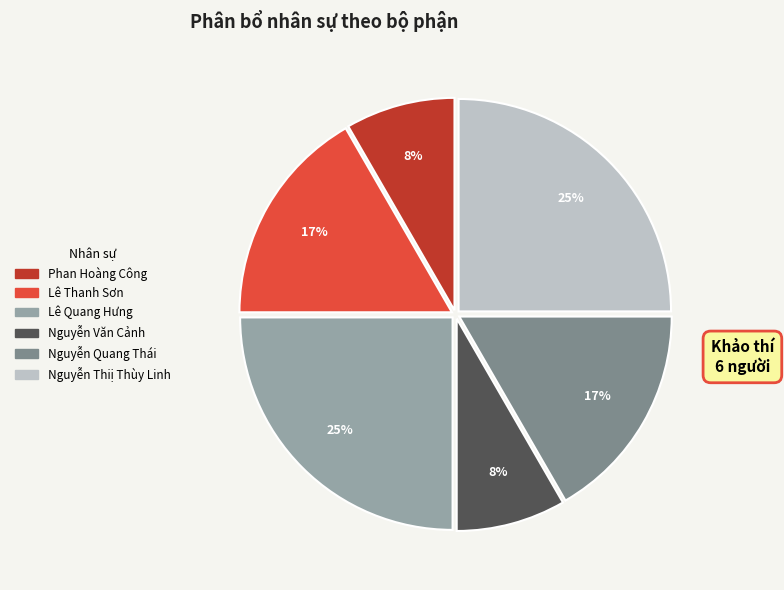

To the nearest percent, what is the combined percentage of Nguyễn Quang Thái and Lê Quang Hưng?

42%